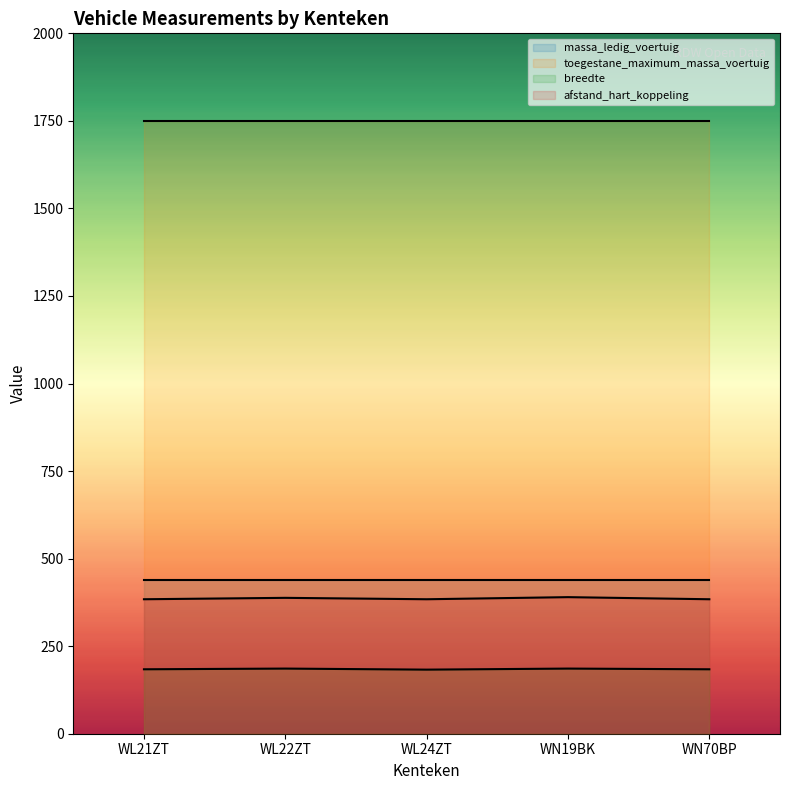

Where is the first local minimum for breedte?

WL24ZT